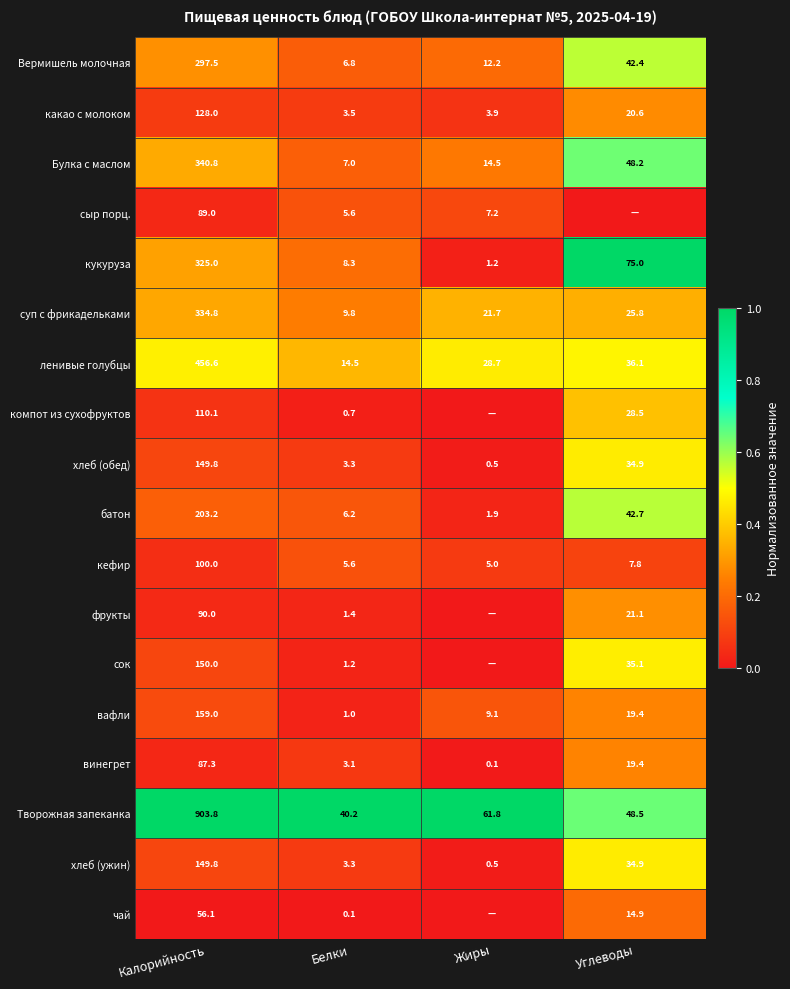

What is the difference between the highest and lowest values at Белки?

40.1